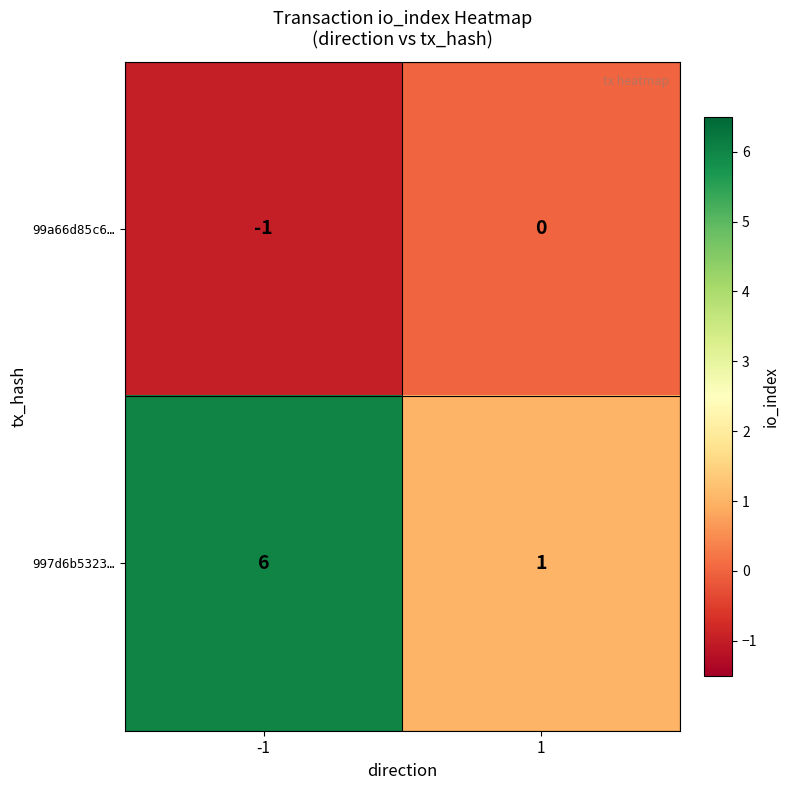

Rank the series by their average value, from highest to lowest.

997d6b5323…, 99a66d85c6…